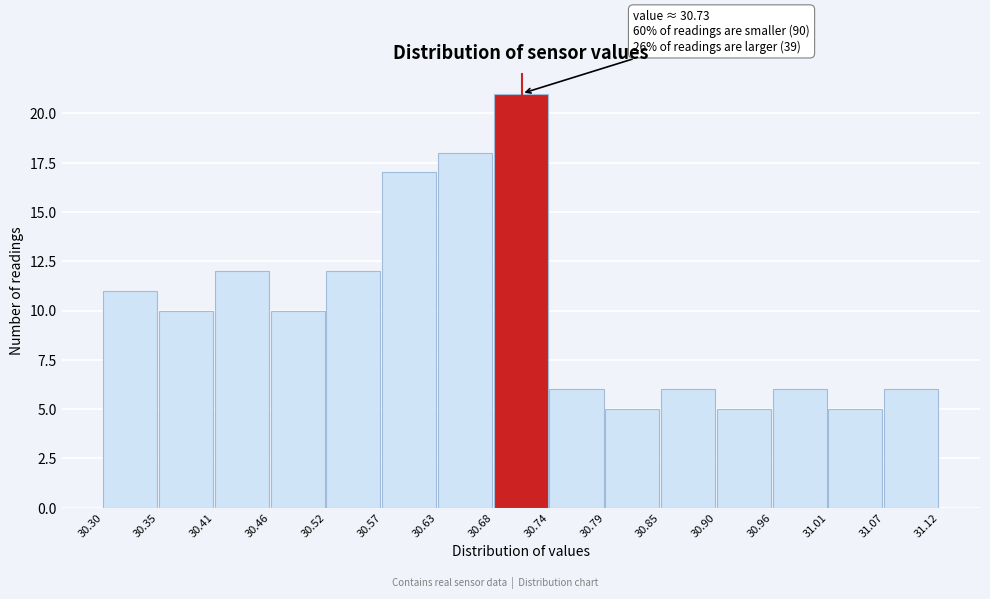

Over which range of the x-axis is the bar tallest?

30.68 to 30.74